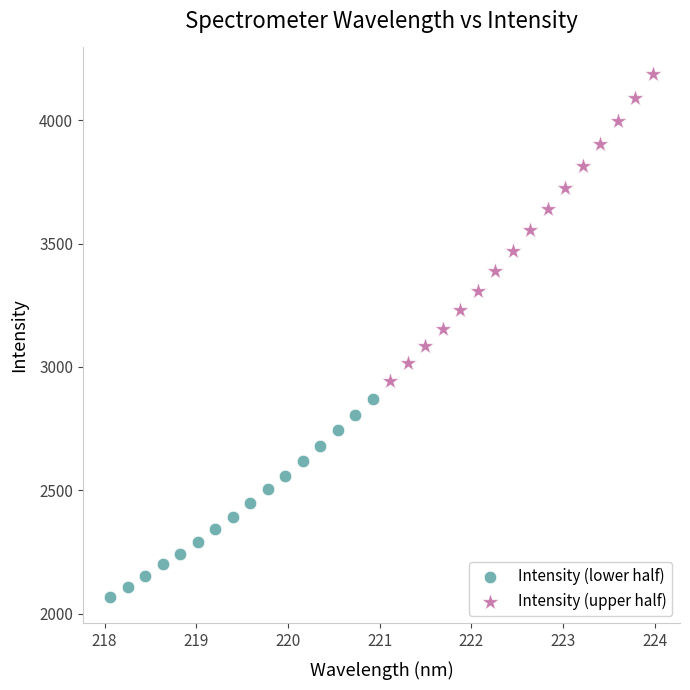

What are all the series names shown in the legend?

Intensity (lower half), Intensity (upper half)